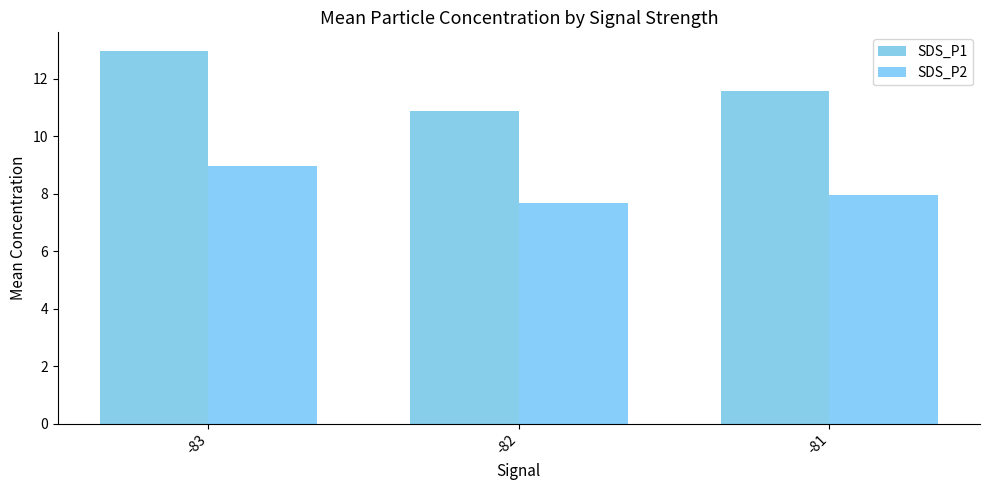

How many SDS_P1 values are between 10 and 12?

2